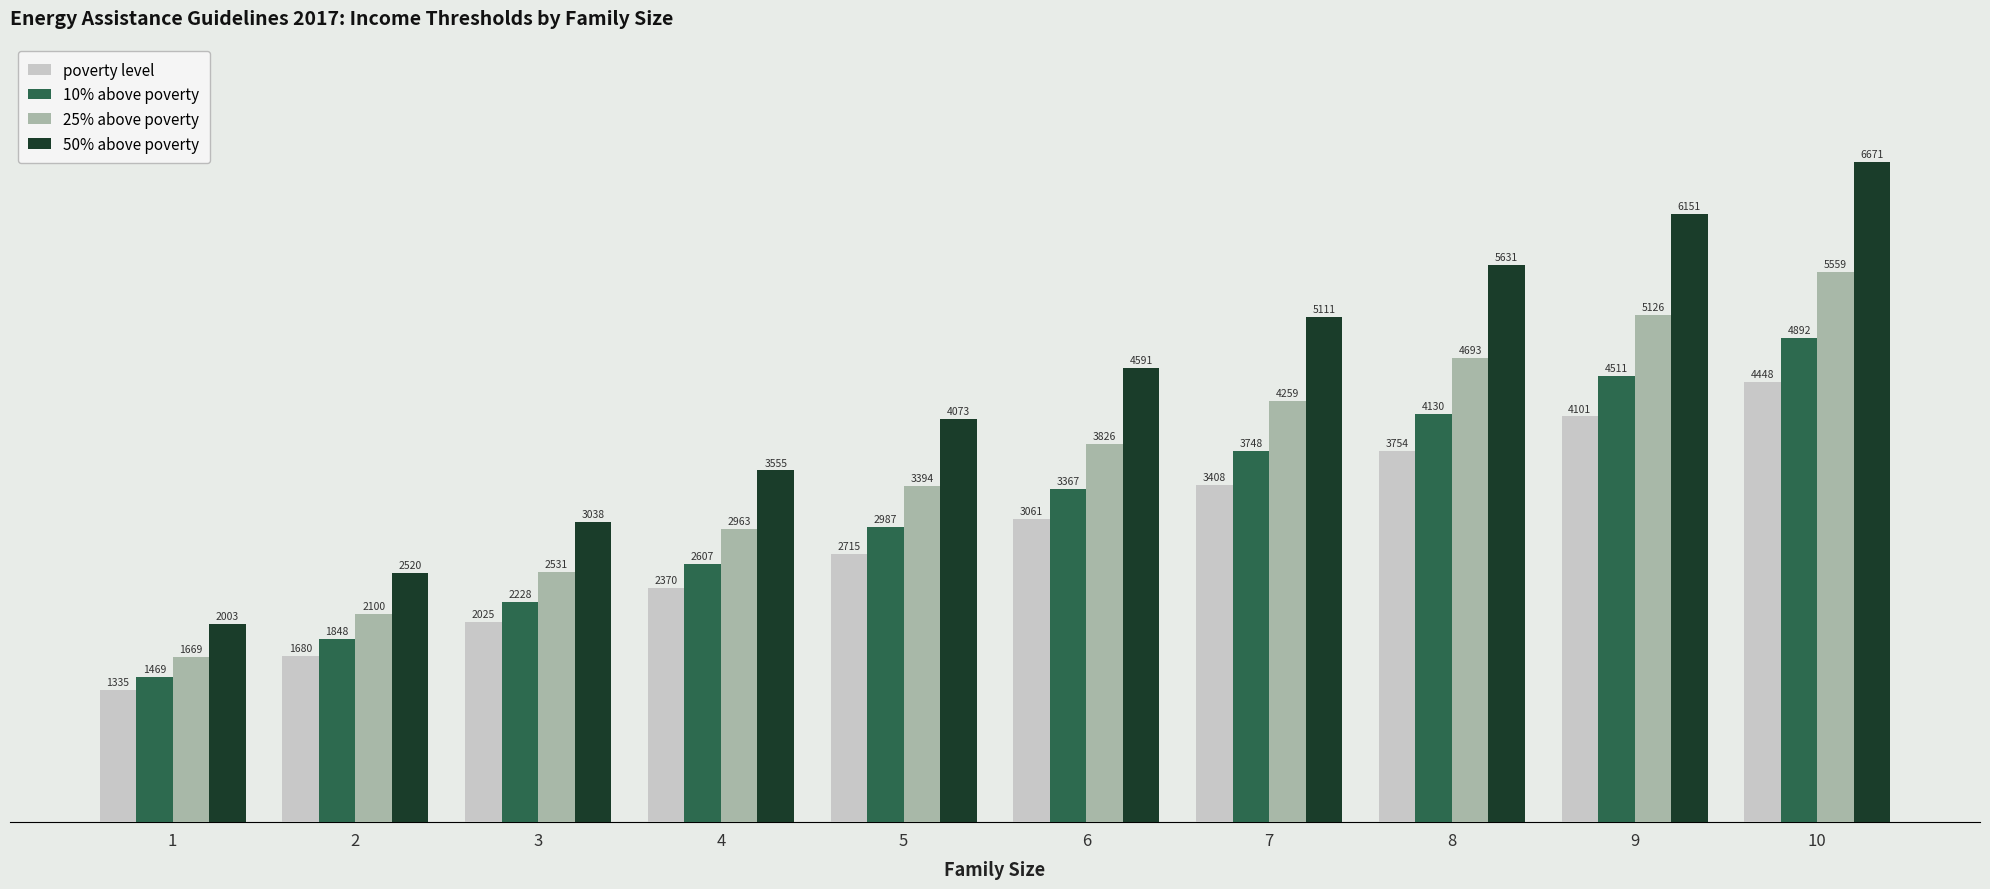

List the labels in order of 10% above poverty value, smallest first.

1, 2, 3, 4, 5, 6, 7, 8, 9, 10